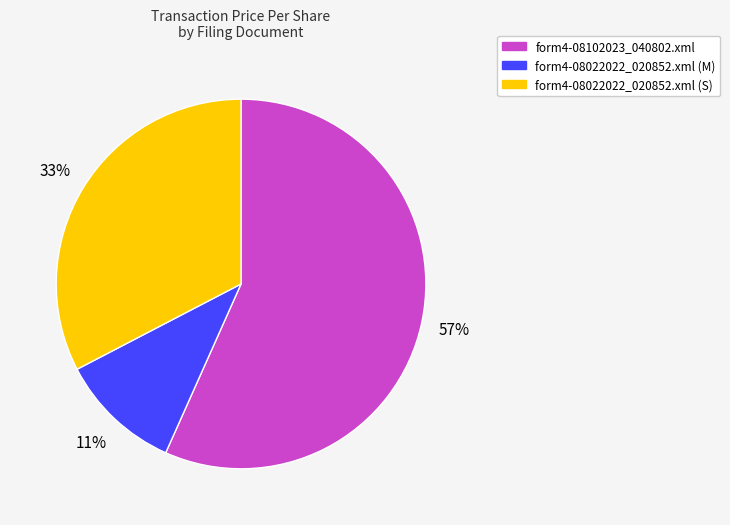

How many segments does this pie chart have?

3